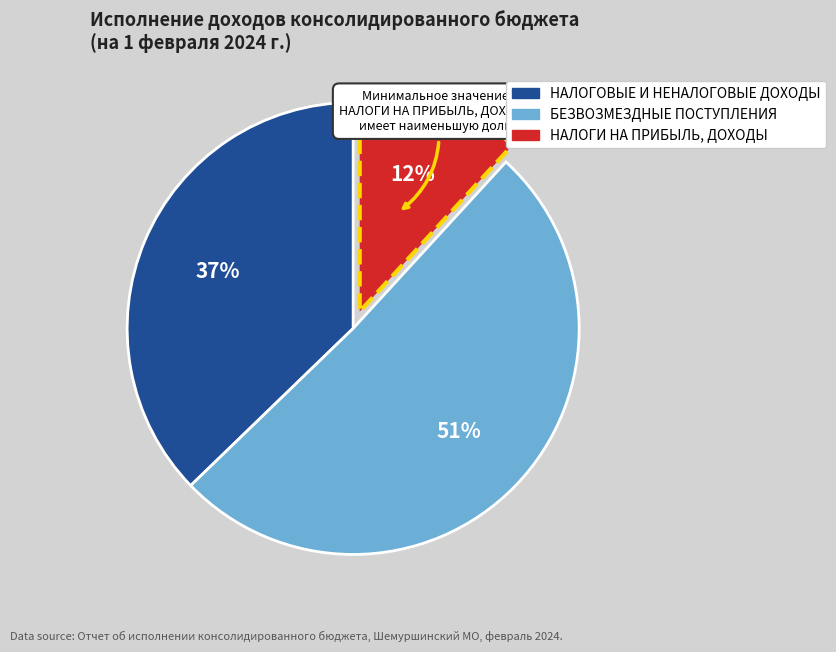

The БЕЗВОЗМЕЗДНЫЕ ПОСТУПЛЕНИЯ slice represents 46% of the pie. True or false?

False